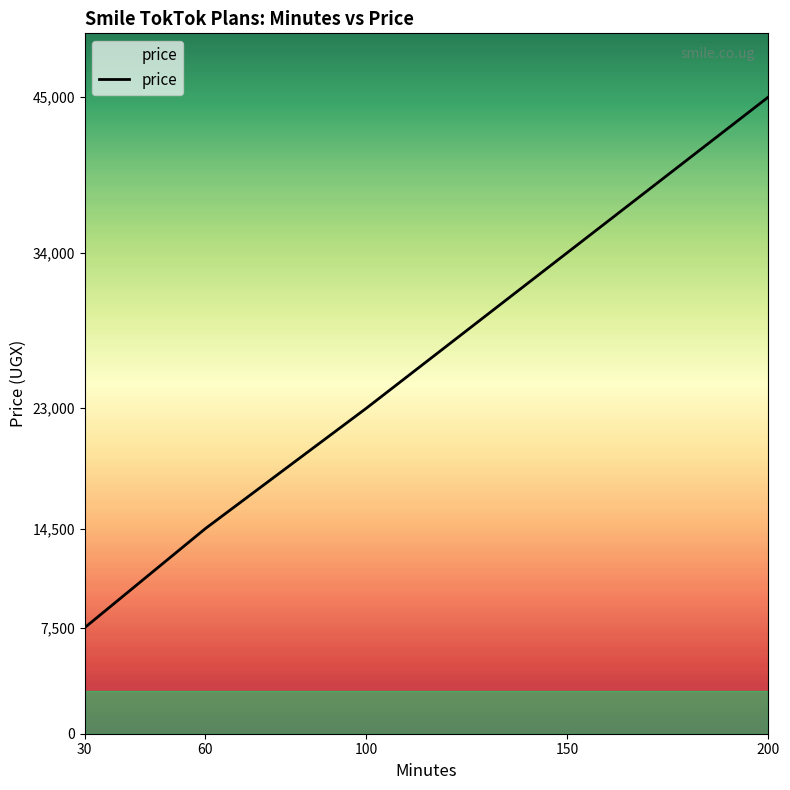

At which category does the chart reach its peak across all series?

200